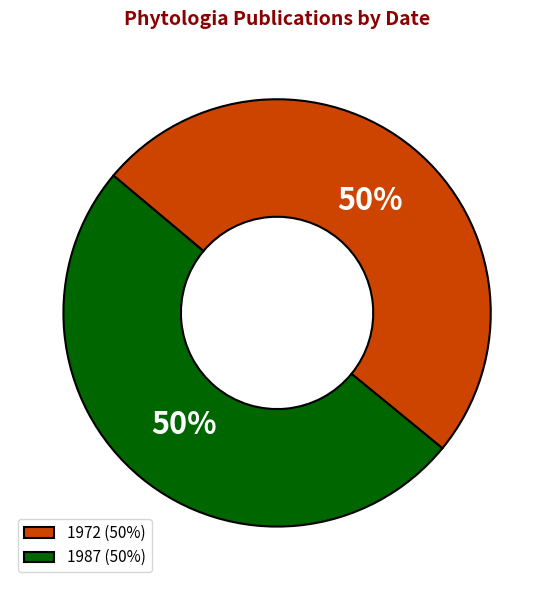

To the nearest percent, what is the average slice percentage?

50%